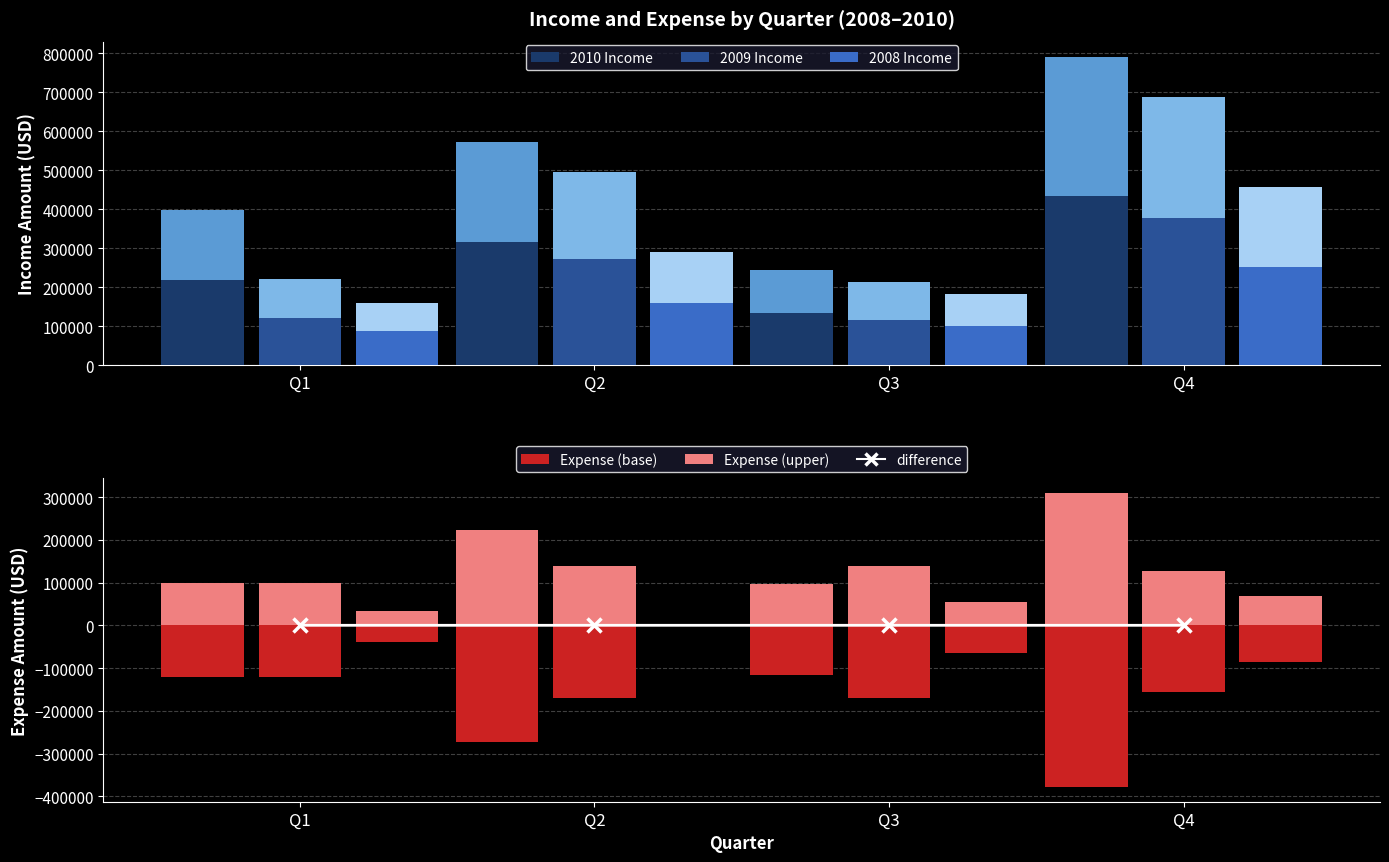

At Q4, list the series in order from smallest to largest.

2010 Expense, difference, 2010 Expense (upper), 2008 Income, 2009 Income, 2010 Income